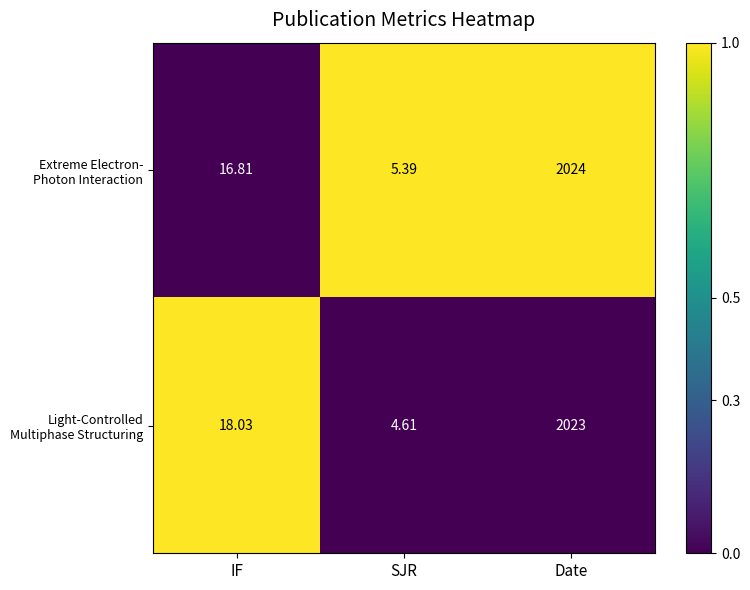

Count the number of data series in this chart.

2